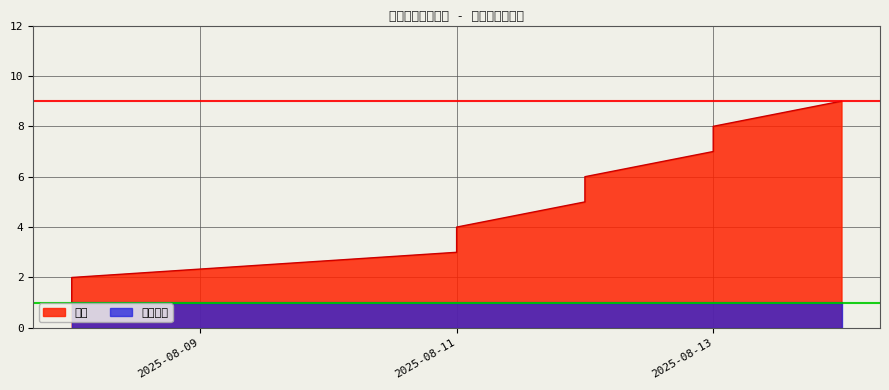

Does the chart have visible grid lines?

Yes